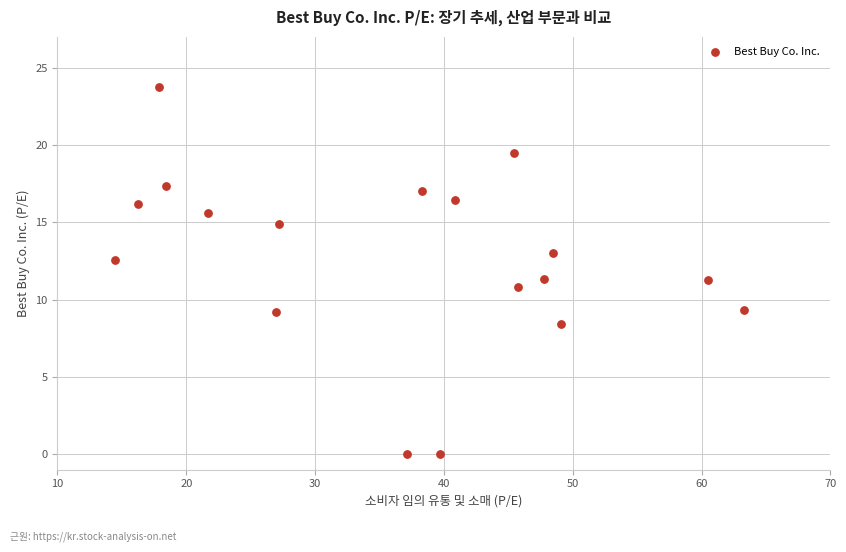

What is the range of Y values (max minus min)?

23.8